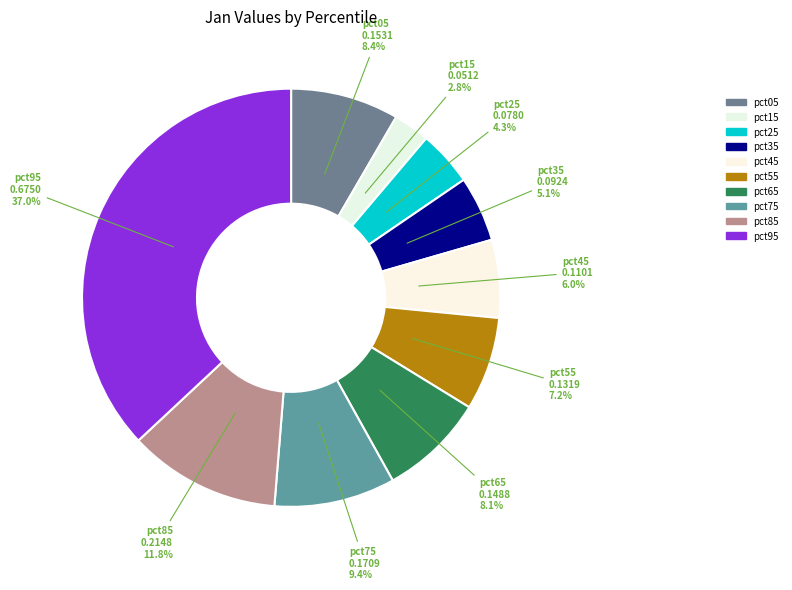

How many segments does this pie chart have?

10